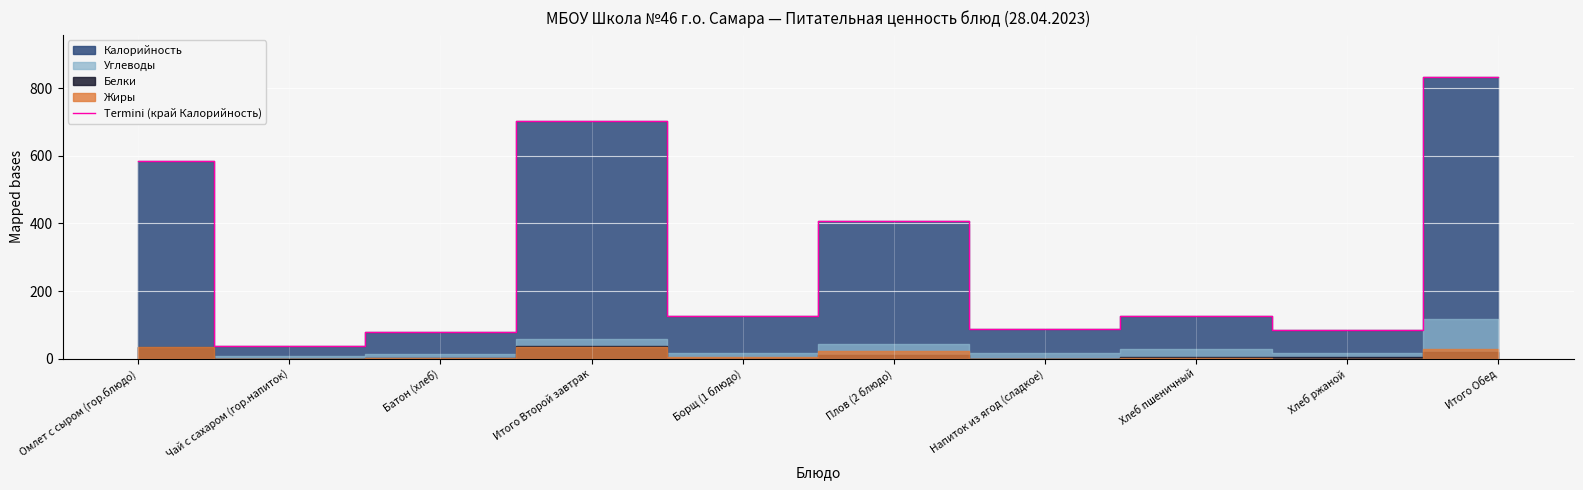

Rank the categories by value from lowest to highest.

Чай с сахаром (гор.напиток), Батон (хлеб), Хлеб ржаной, Напиток из ягод (сладкое), Борщ (1 блюдо), Хлеб пшеничный, Плов (2 блюдо), Омлет с сыром (гор.блюдо), Итого Второй завтрак, Итого Обед